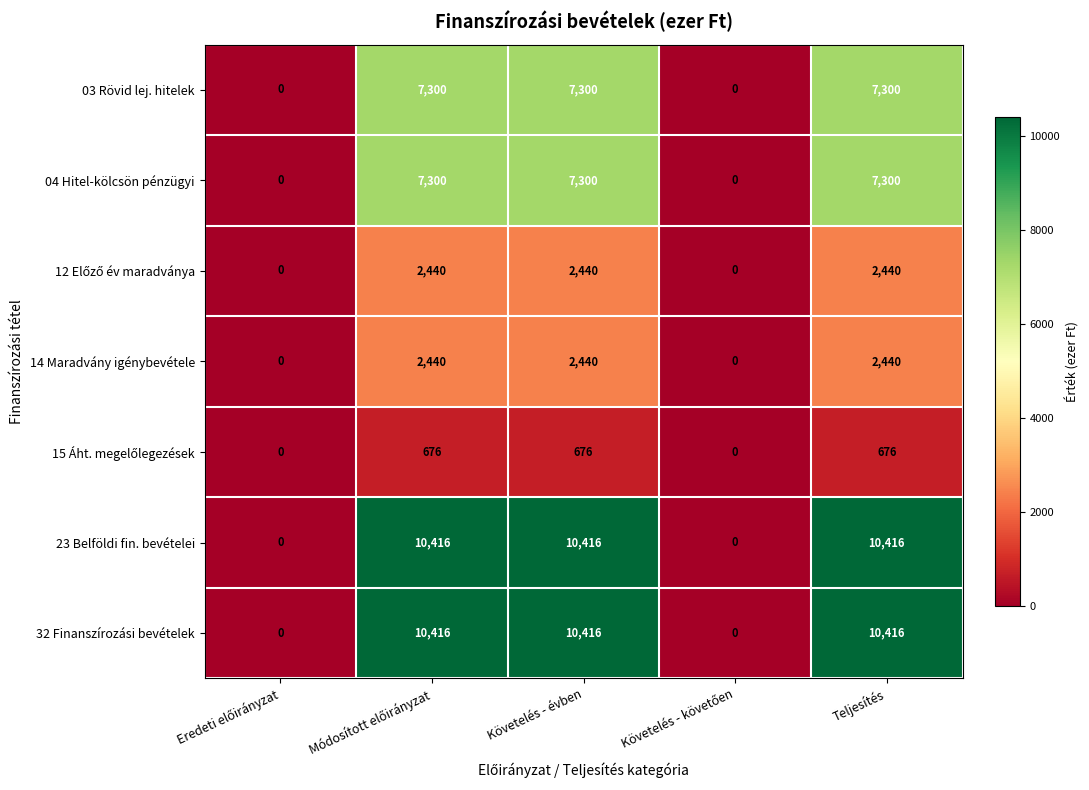

How many series are shown in this chart?

7